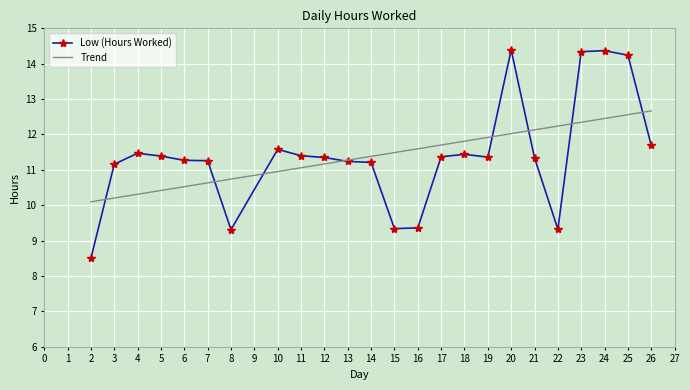

What is the smallest value displayed?

8.5